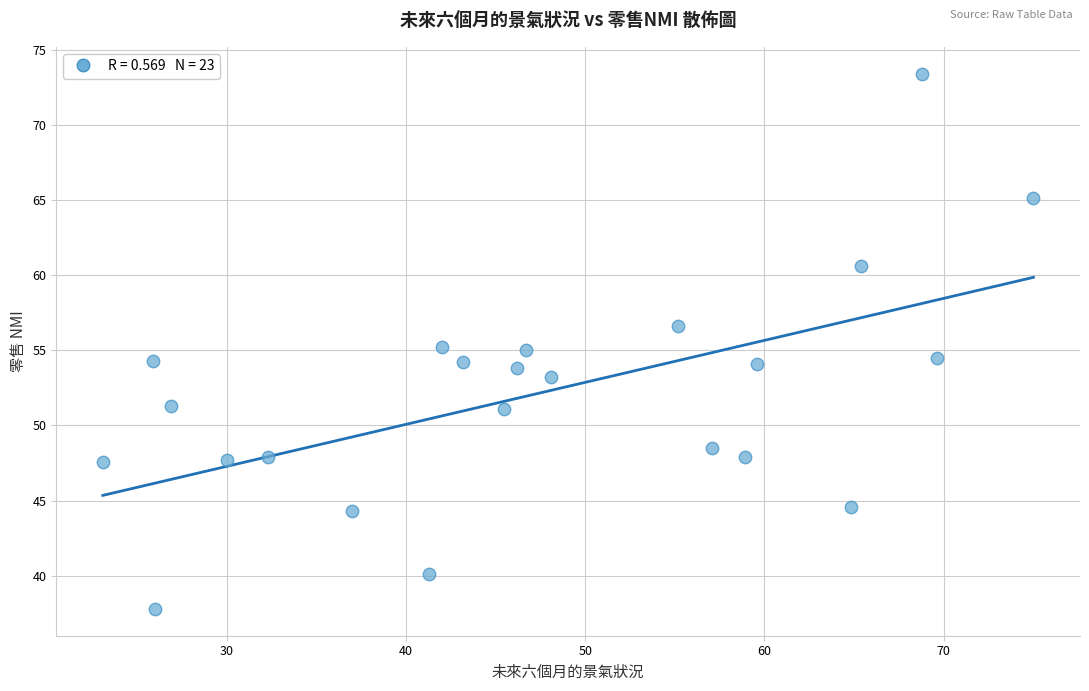

What is the range of Y values (max minus min)?

35.6